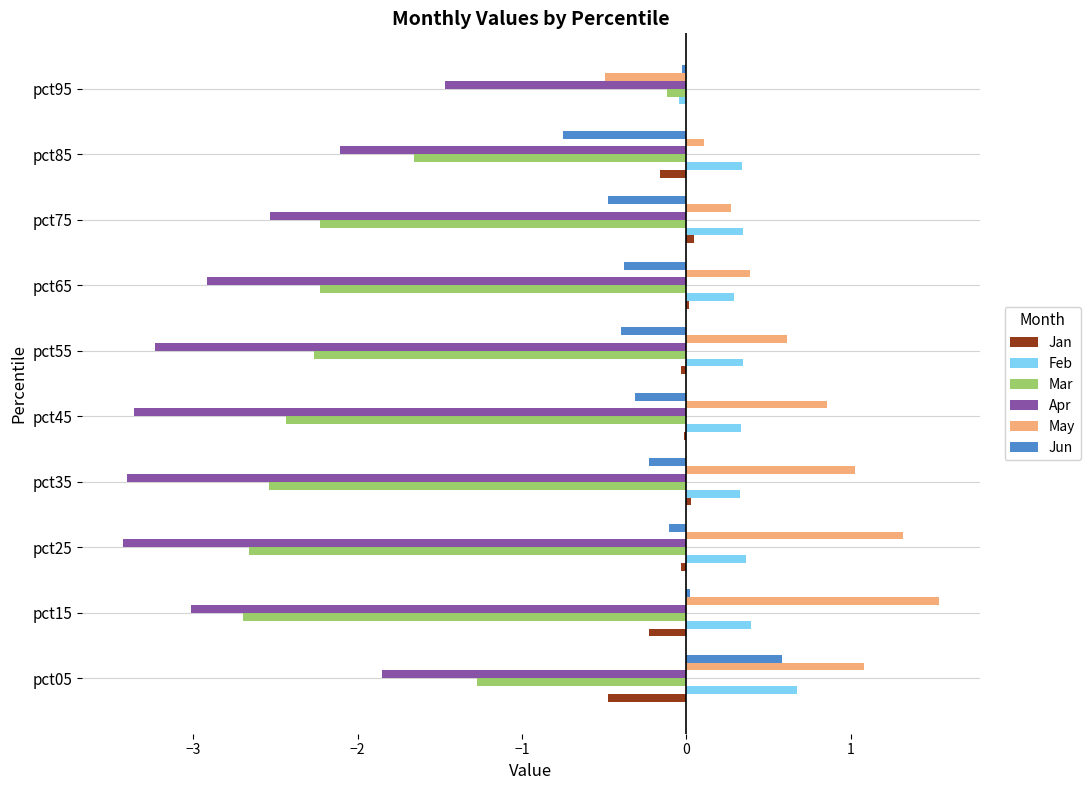

Between pct15 and pct95, which series saw the biggest shift?

Mar